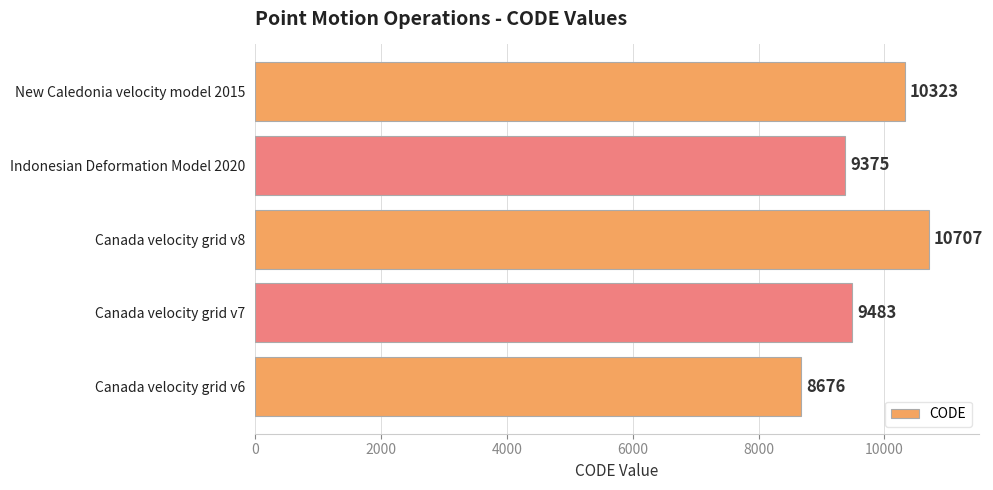

What value does the data have at Canada velocity grid v8, to the nearest 50?

10700